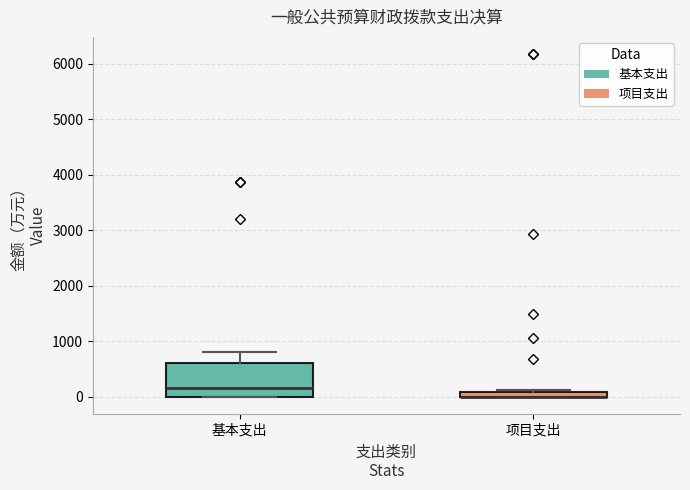

Where is the upper edge of the box for 基本支出 on the y-axis? The values are not printed on the chart, so give them approximately, as read against the axis.

600